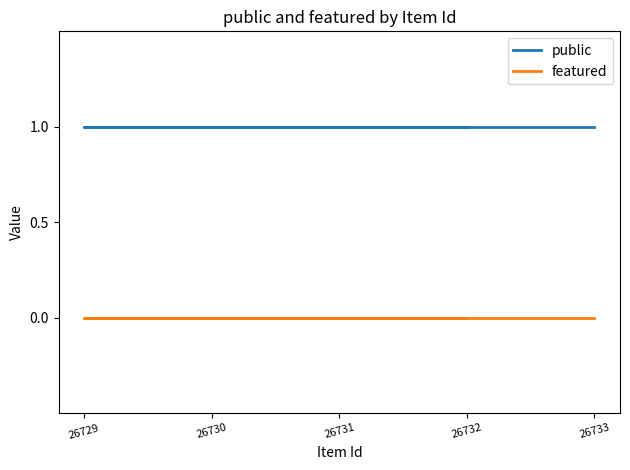

The public series shows 0 at 26733. True or false?

False